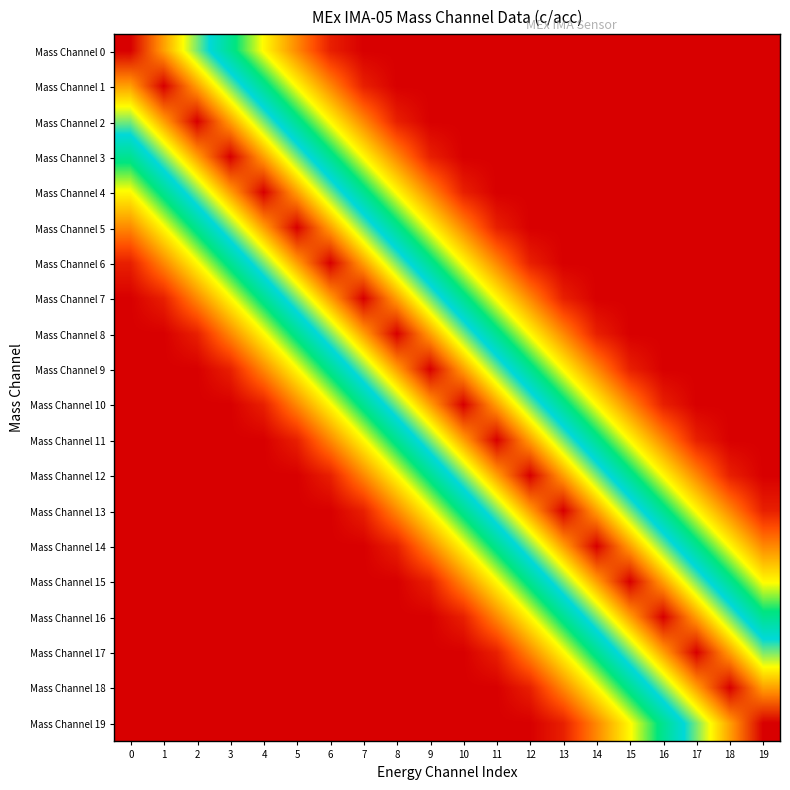

At how many categories does at least one series exceed 0?

20